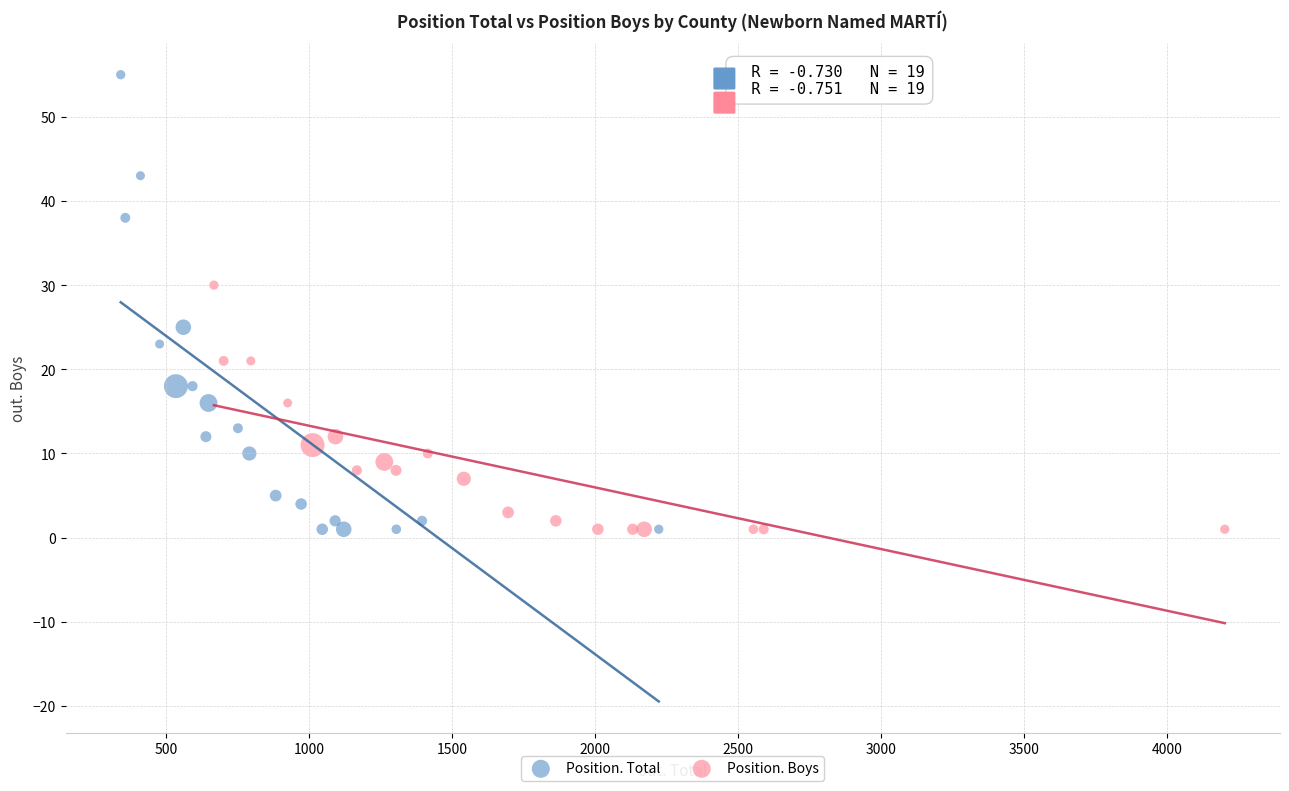

Which series has the largest Y range (max minus min)?

Position. Total